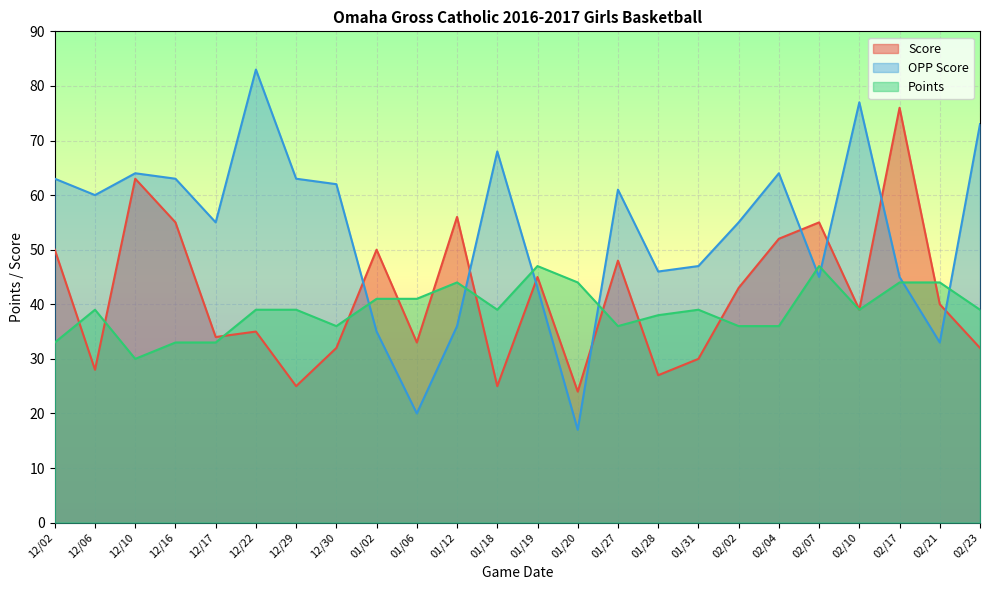

Reading right to left, list all the values displayed in this chart.

Score: 02/23=32	02/21=40	02/17=76	02/10=39	02/07=55	02/04=52	02/02=43	01/31=30	01/28=27	01/27=48	01/20=24	01/19=45	01/18=25	01/12=56	01/06=33	01/02=50	12/30=32	12/29=25	12/22=35	12/17=34	12/16=55	12/10=63	12/06=28	12/02=50
OPP Score: 02/23=73	02/21=33	02/17=45	02/10=77	02/07=45	02/04=64	02/02=55	01/31=47	01/28=46	01/27=61	01/20=17	01/19=43	01/18=68	01/12=36	01/06=20	01/02=35	12/30=62	12/29=63	12/22=83	12/17=55	12/16=63	12/10=64	12/06=60	12/02=63
Points: 02/23=39	02/21=44	02/17=44	02/10=39	02/07=47	02/04=36	02/02=36	01/31=39	01/28=38	01/27=36	01/20=44	01/19=47	01/18=39	01/12=44	01/06=41	01/02=41	12/30=36	12/29=39	12/22=39	12/17=33	12/16=33	12/10=30	12/06=39	12/02=33